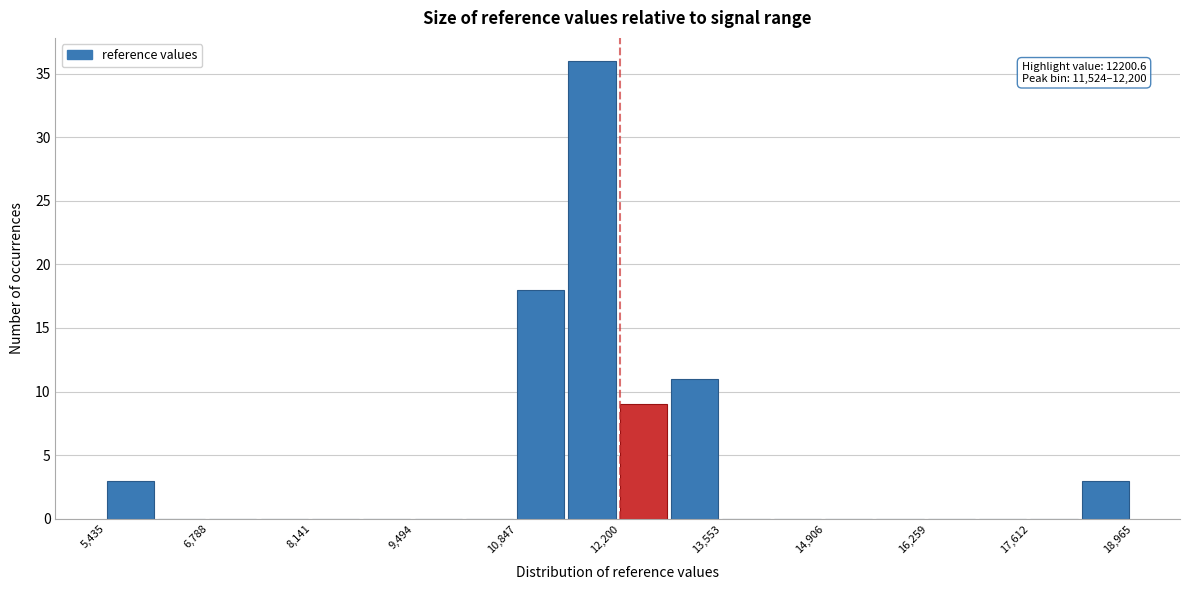

Read against the x-axis, roughly where is the centre of the tallest bar?

11800